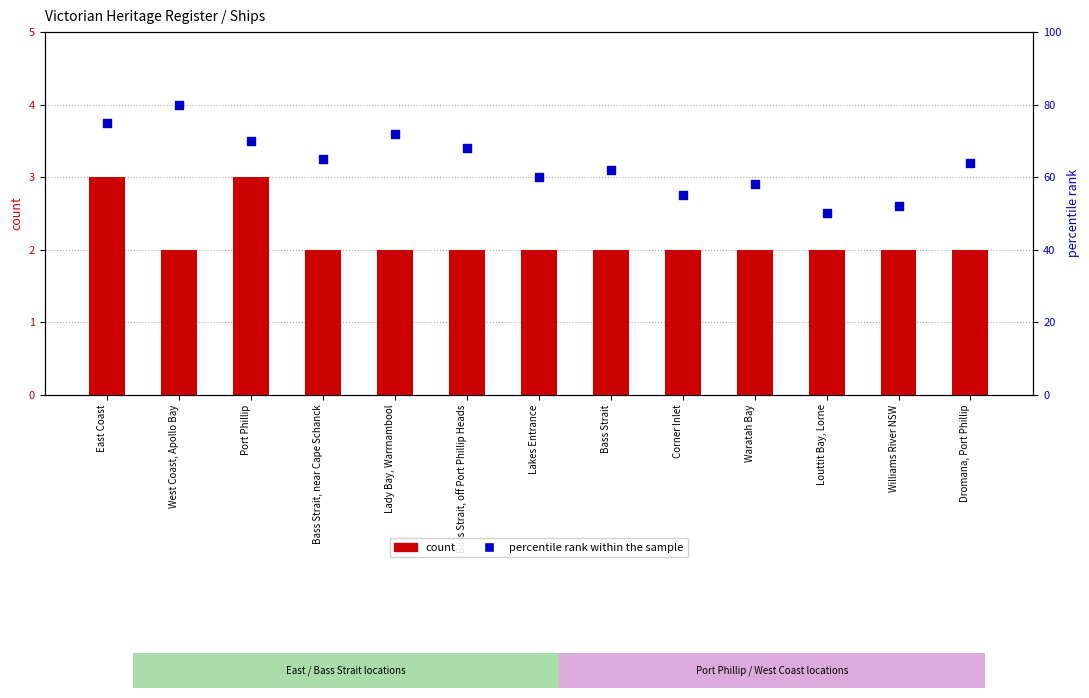

Which series contains the lowest Y value?

count